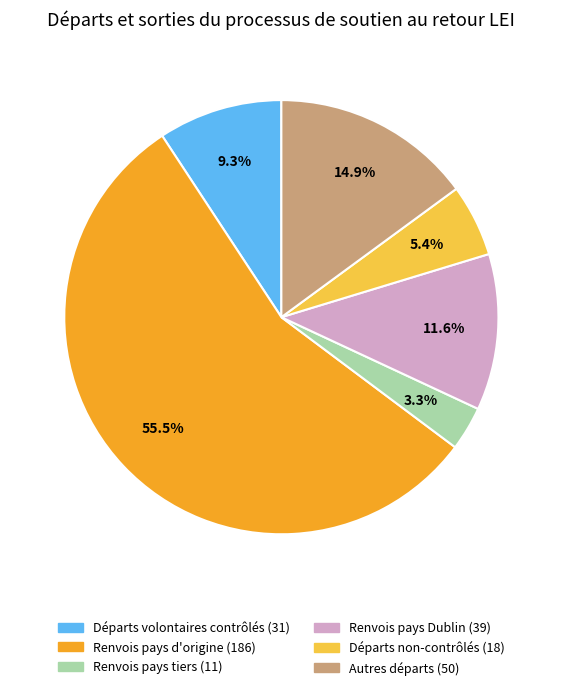

Count the number of slices in the pie.

6